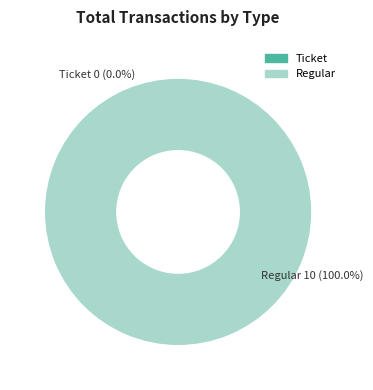

Which category accounts for the majority?

Regular